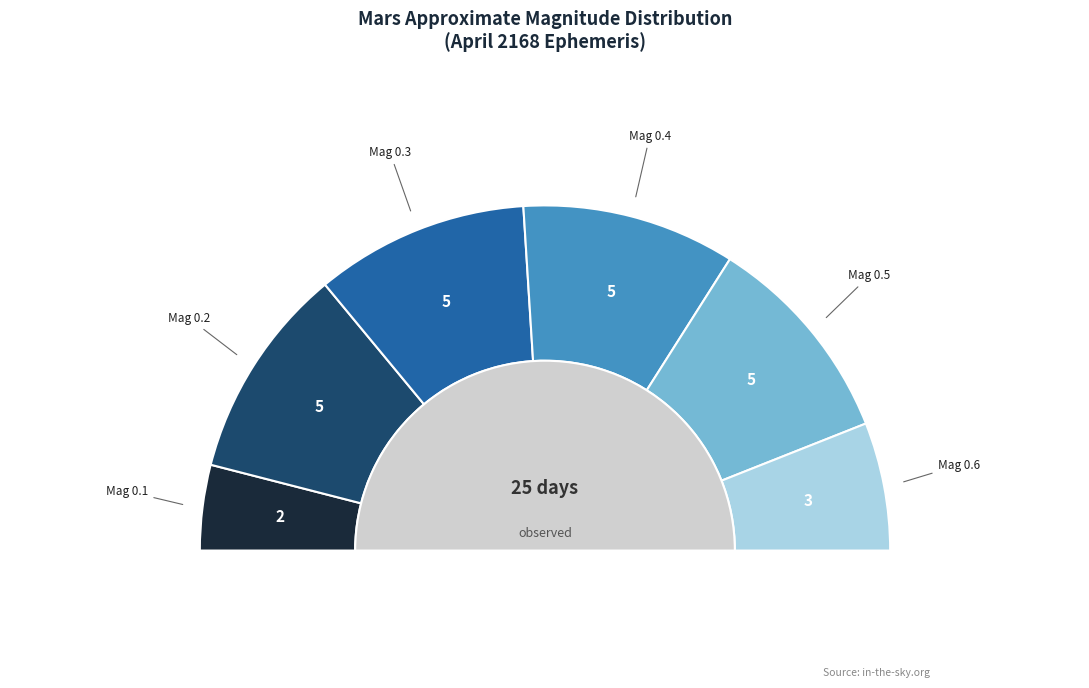

Is there a majority slice in this chart?

No